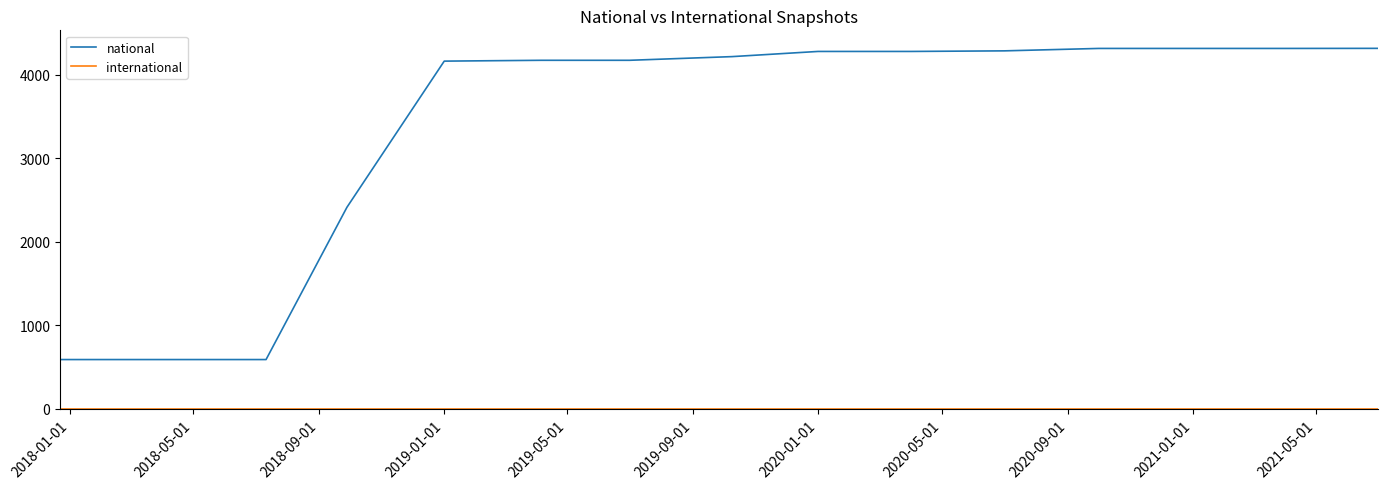

Which series has the widest spread of values?

national